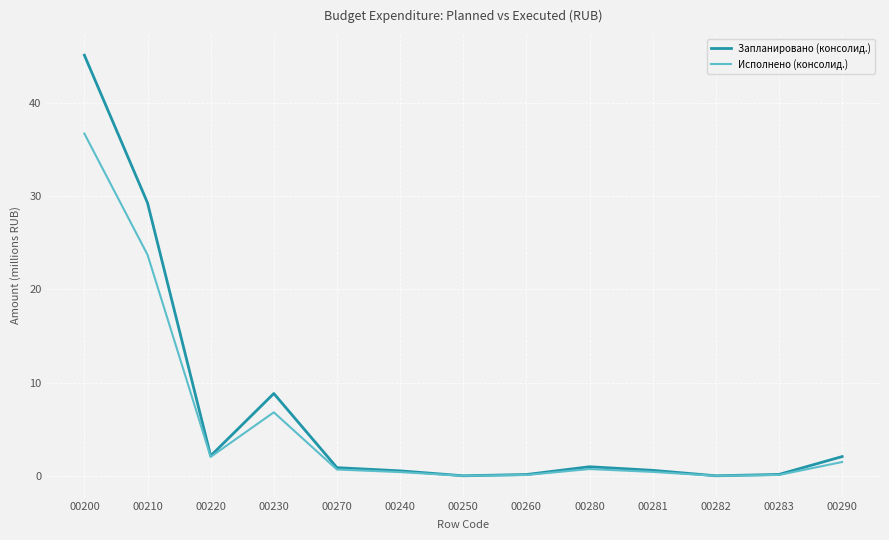

What is the sum of the Исполнено (консолид.) values at 00283 and 00270?

0.8